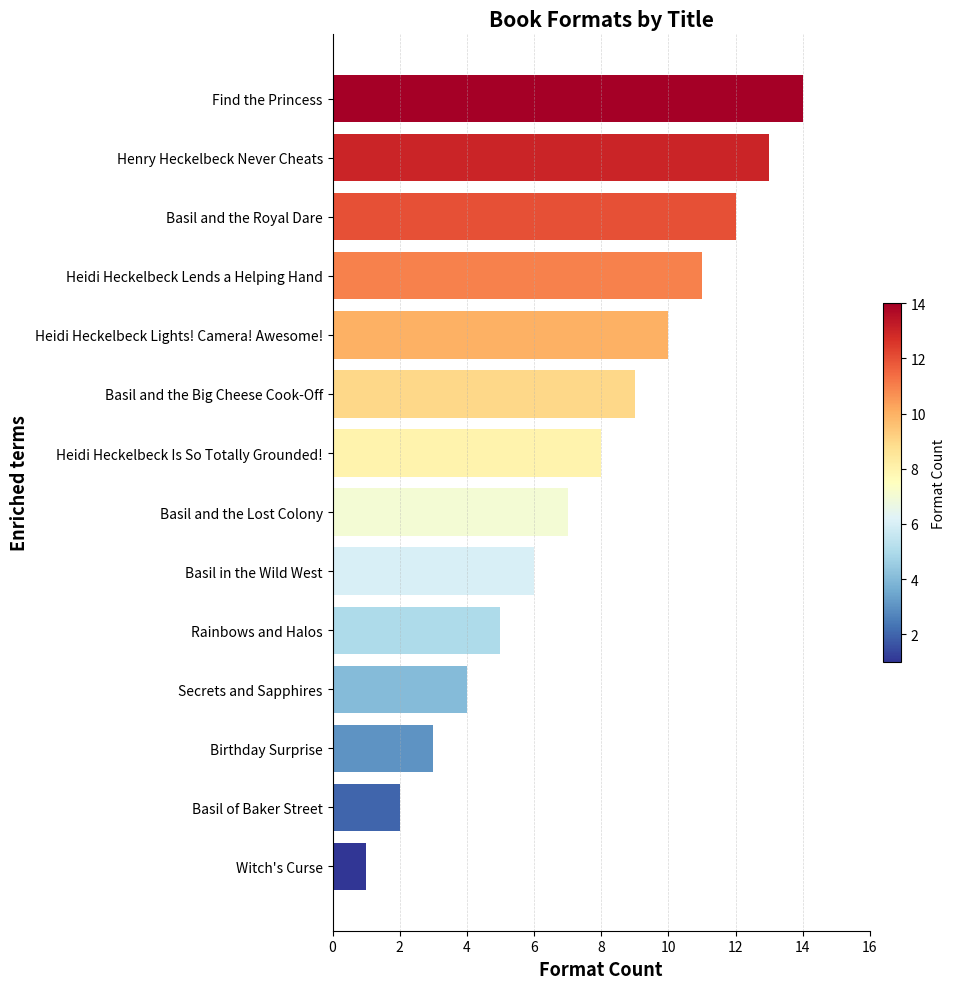

Count the number of data series in this chart.

1